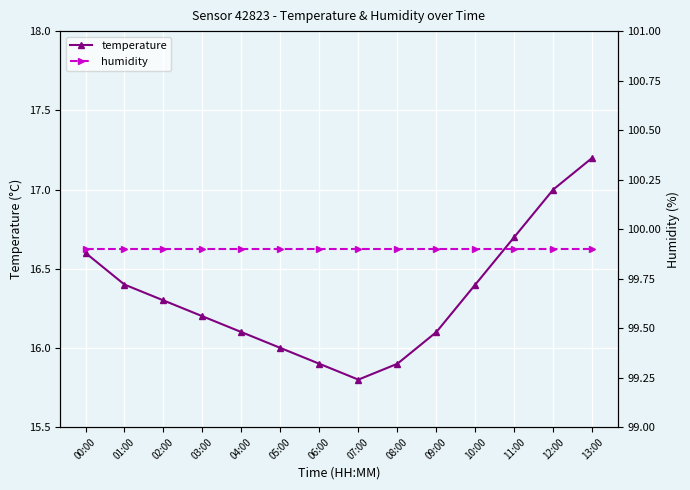

What position from the right is 13:00?

1